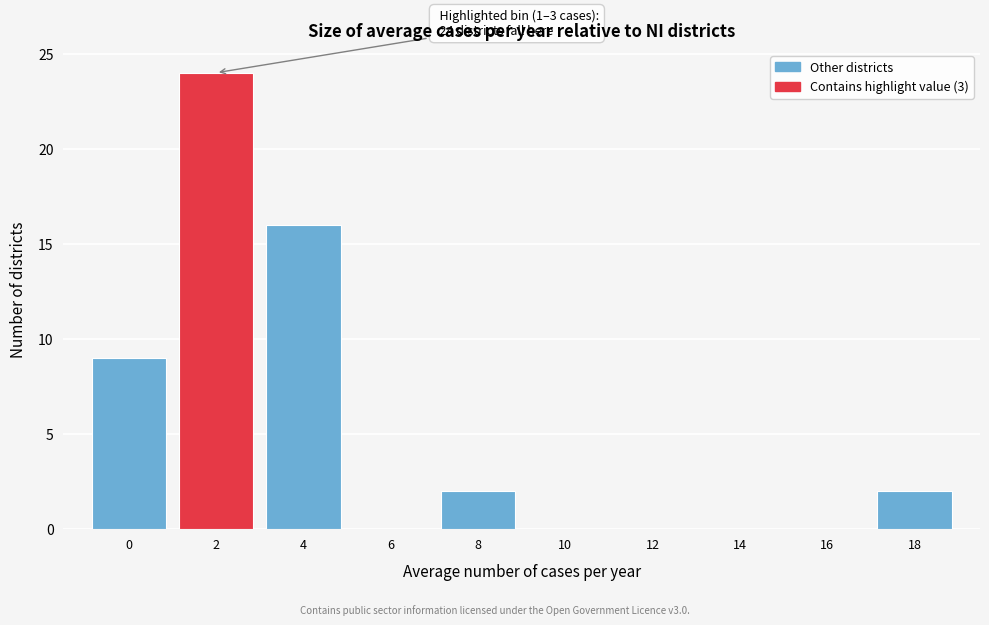

Reading right to left, list all the values displayed in this chart.

18=2	16=0	14=0	12=0	10=0	8=2	6=0	4=16	2=24	0=9